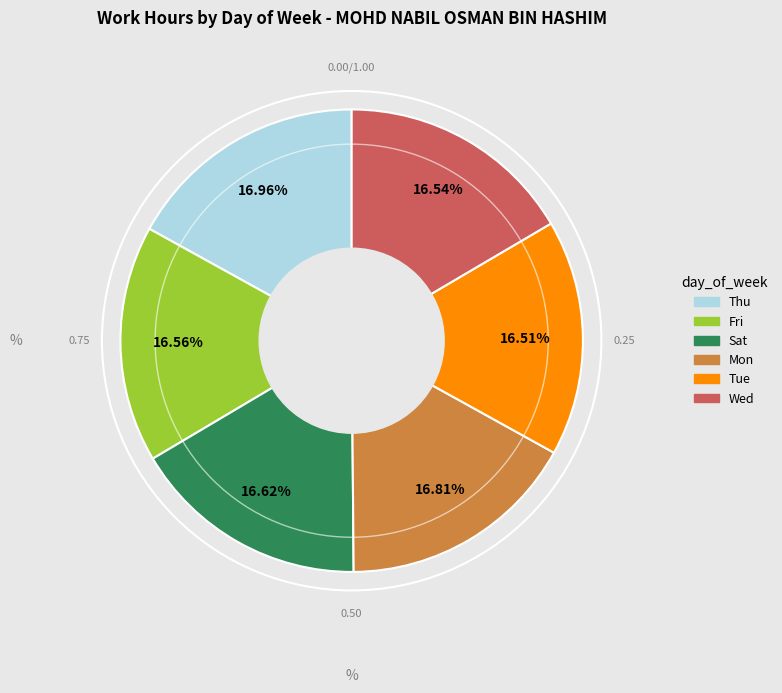

Does Fri account for over 50% of the chart?

No